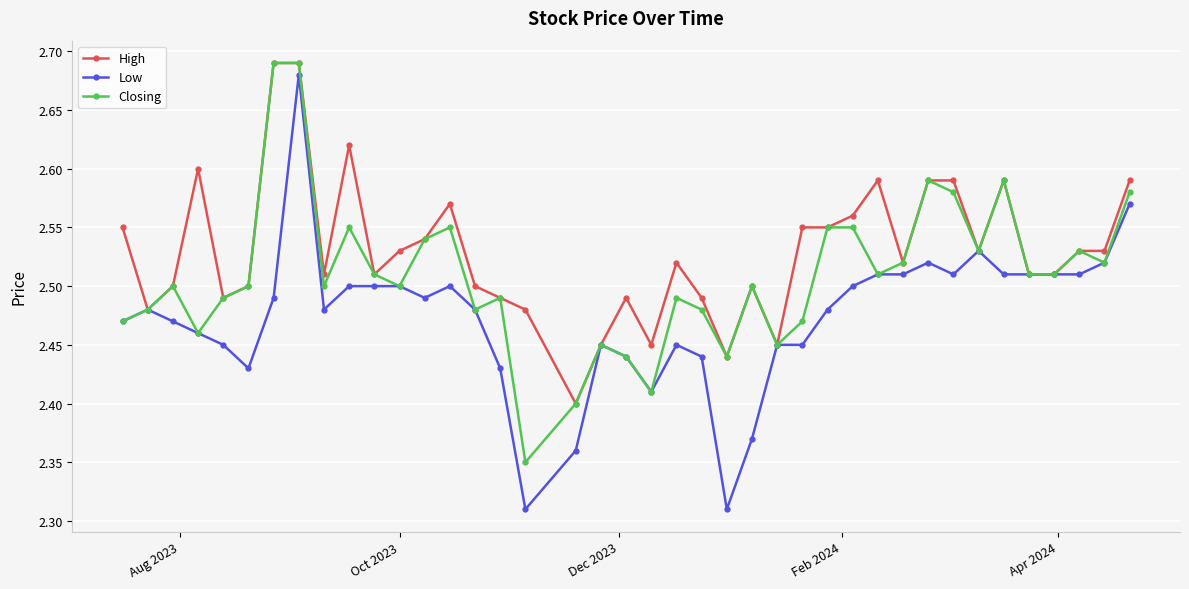

Count the Closing values in the range 2 to 3.

40